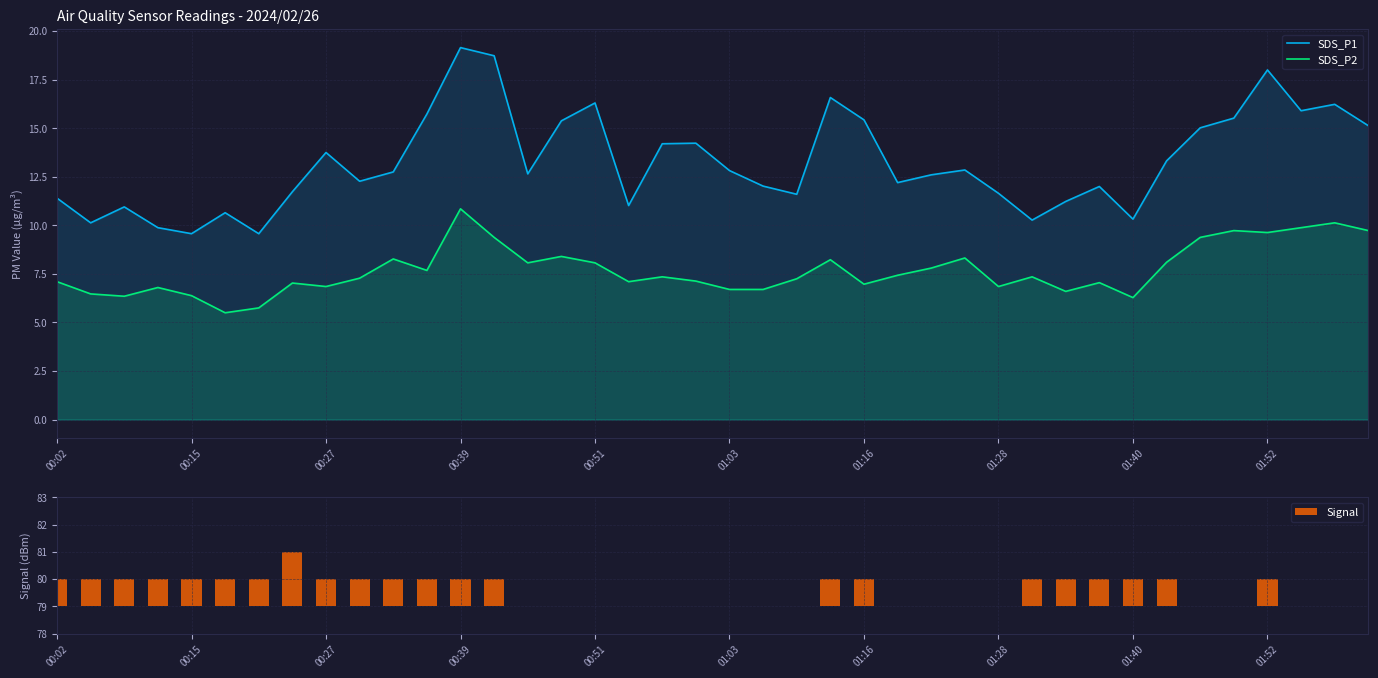

The SDS_P1 series shows 19.1 at 00:39. True or false?

True